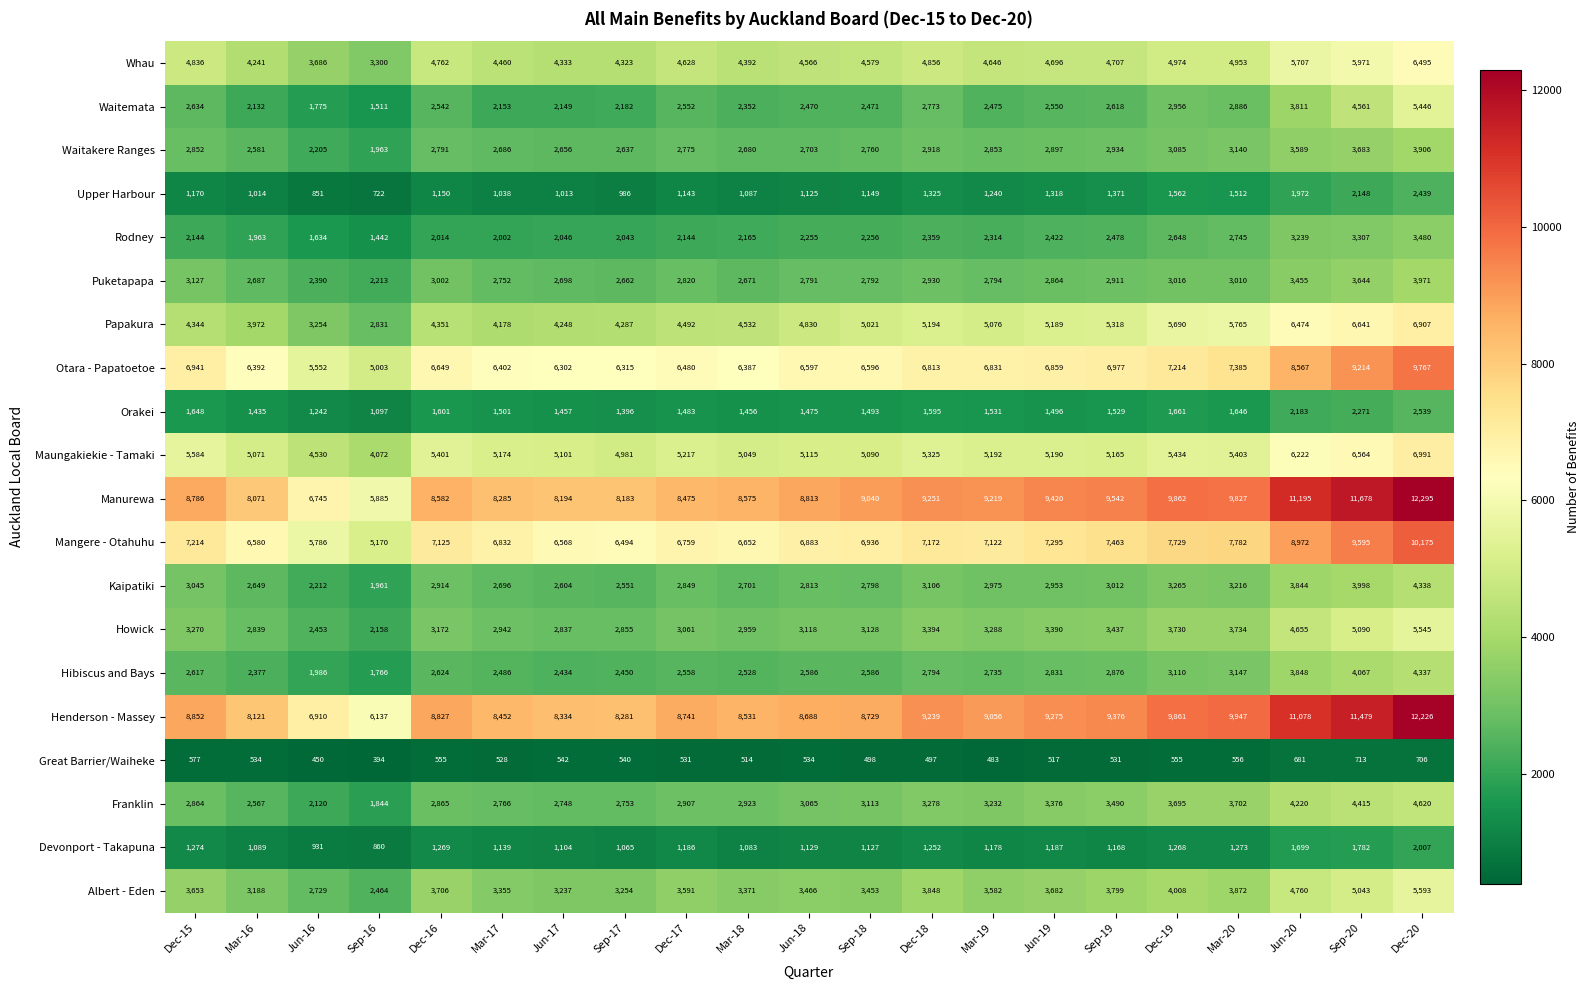

List the series in order of their peak value, highest first.

Manurewa, Henderson - Massey, Mangere - Otahuhu, Otara - Papatoetoe, Maungakiekie - Tamaki, Papakura, Whau, Albert - Eden, Howick, Waitemata, Franklin, Kaipatiki, Hibiscus and Bays, Puketapapa, Waitakere Ranges, Rodney, Orakei, Upper Harbour, Devonport - Takapuna, Great Barrier/Waiheke